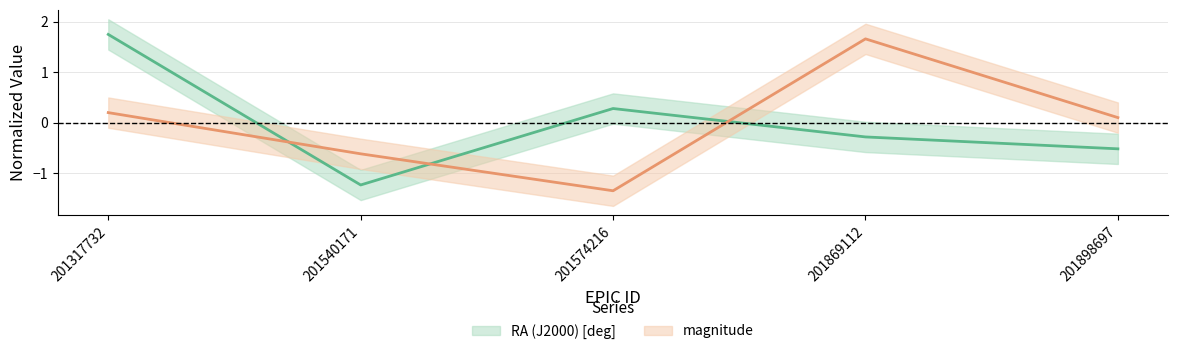

The magnitude series shows -2.4 at 201574216. True or false?

False